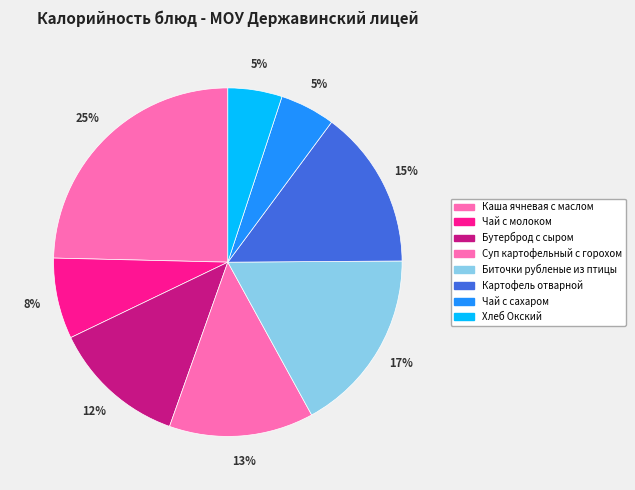

Rank the categories by value from lowest to highest.

Хлеб Окский, Чай с сахаром, Чай с молоком, Бутерброд с сыром, Суп картофельный с горохом, Картофель отварной, Биточки рубленые из птицы, Каша ячневая с маслом